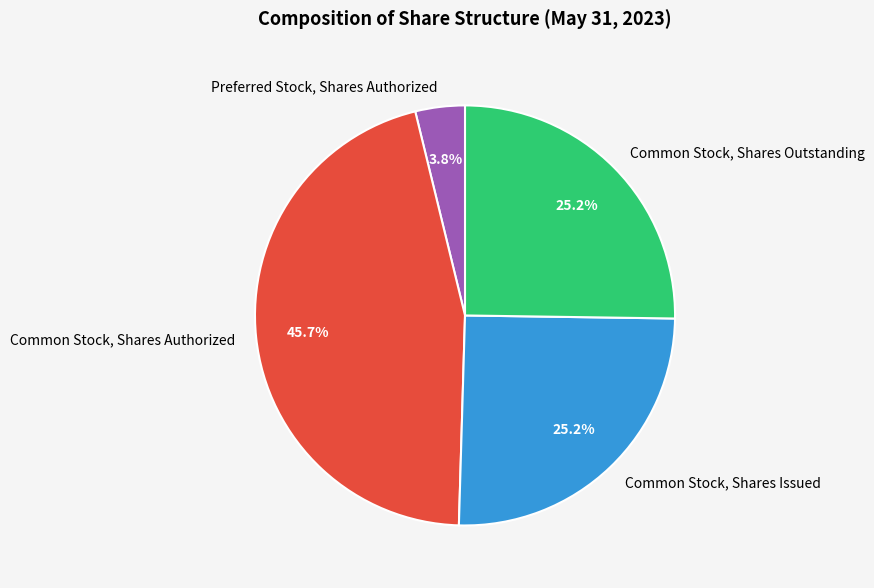

What percentage is the Common Stock, Shares Authorized slice, to the nearest percent?

46%